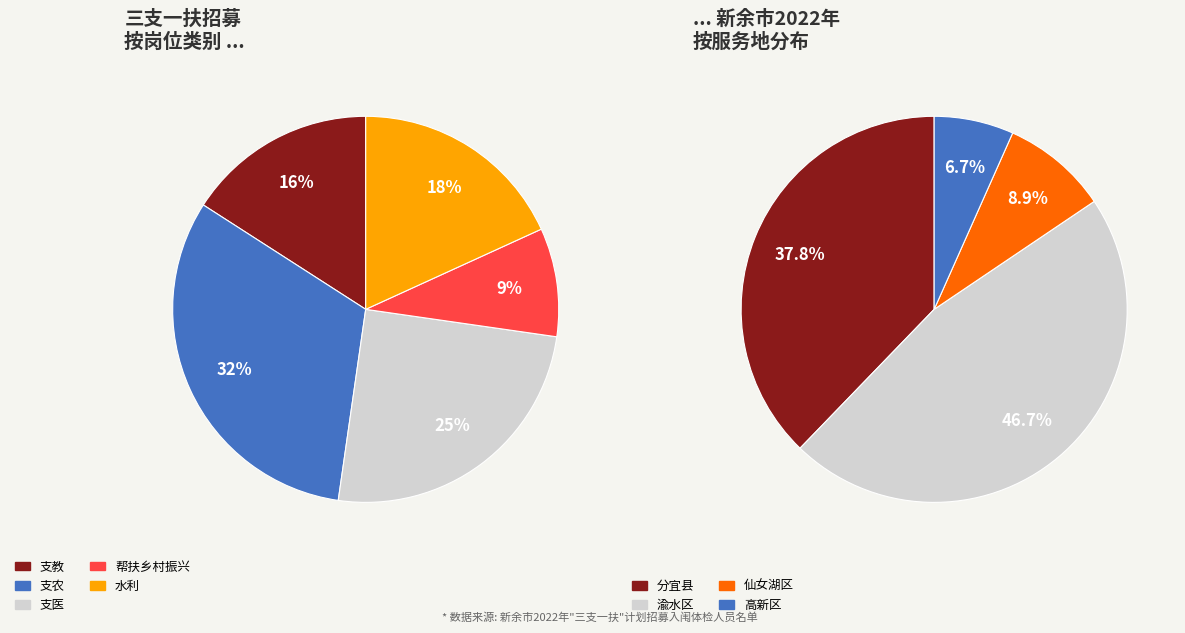

Is the sum of 帮扶乡村振兴 and 支医 greater than half?

No